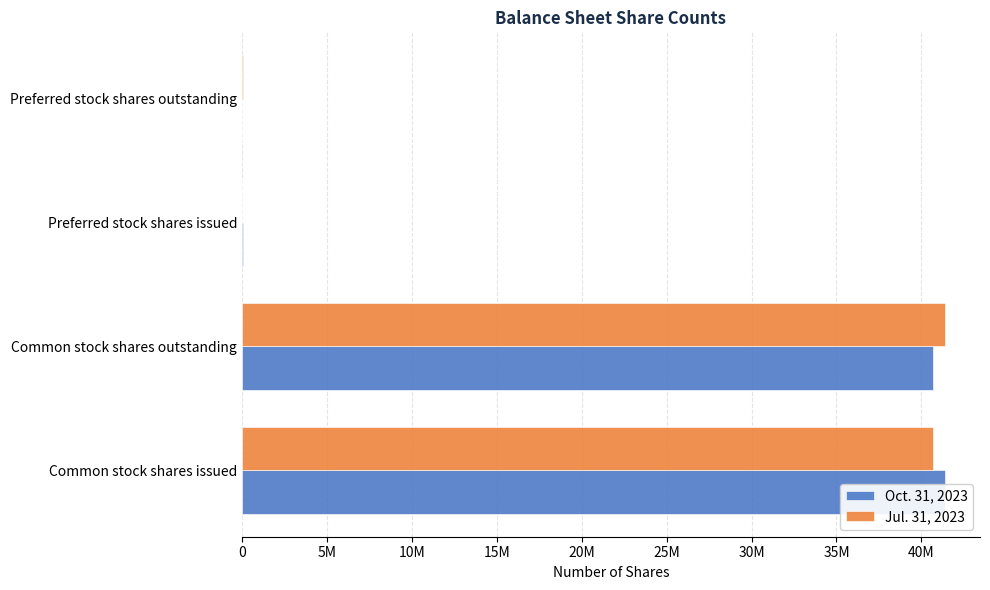

Rank the series by their maximum value, from highest to lowest.

Oct. 31, 2023, Jul. 31, 2023